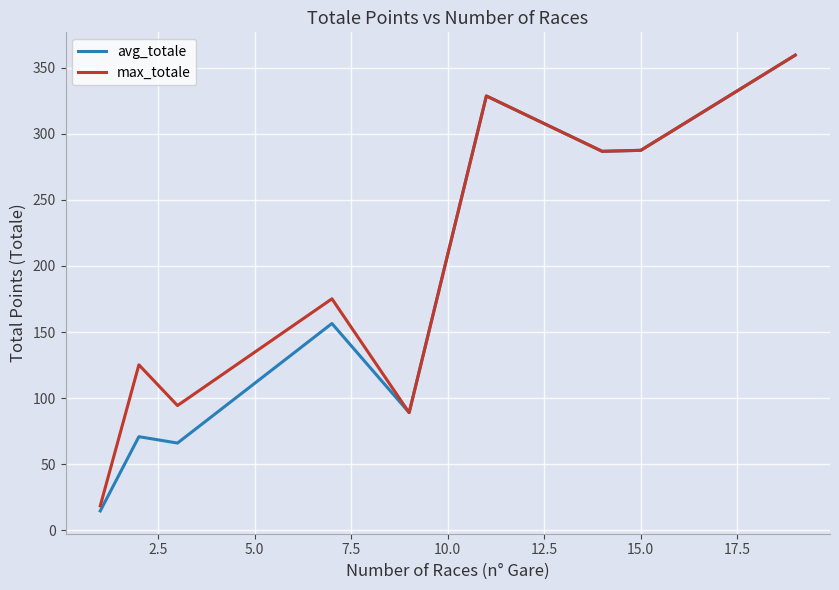

Which series has the largest range (max minus min)?

avg_totale